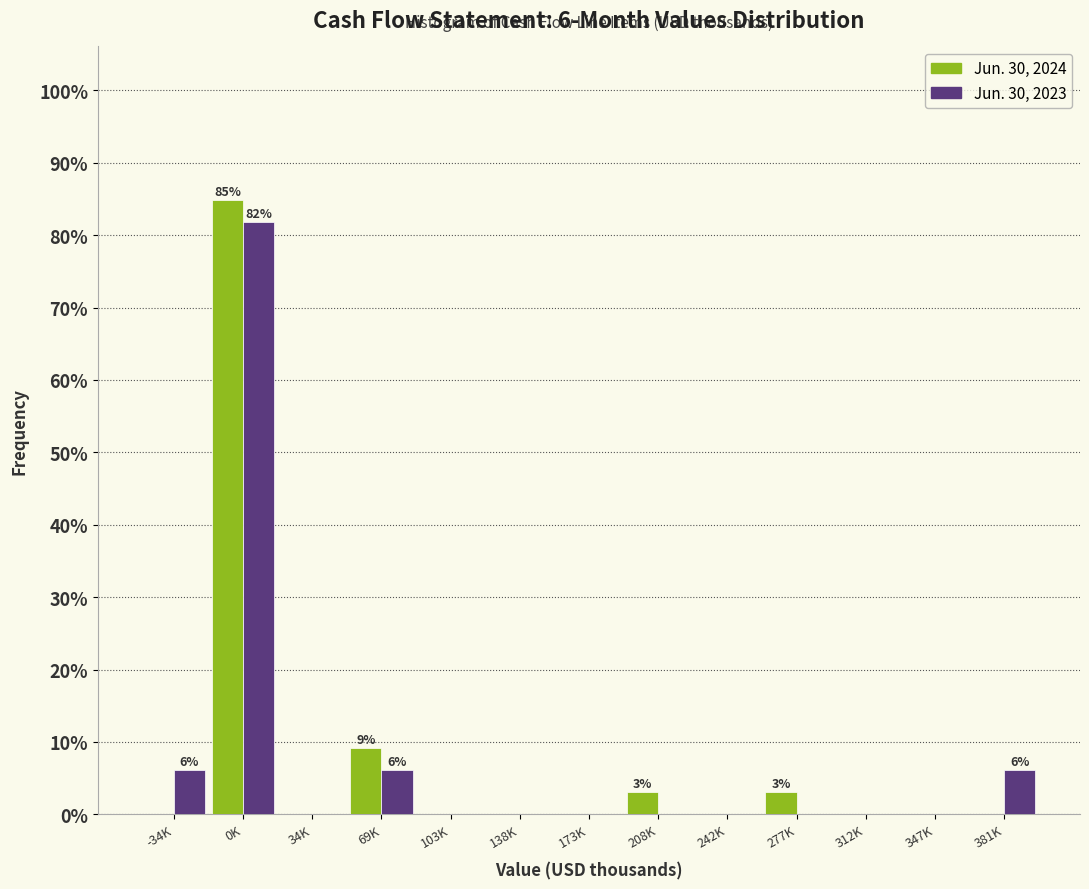

Reading left to right, extract all data points from this chart.

Jun. 30, 2024: -34K=0.0	0K=84.8	34K=0.0	69K=9.1	103K=0.0	138K=0.0	173K=0.0	208K=3.0	242K=0.0	277K=3.0	312K=0.0	347K=0.0	381K=0.0
Jun. 30, 2023: -34K=6.1	0K=81.8	34K=0.0	69K=6.1	103K=0.0	138K=0.0	173K=0.0	208K=0.0	242K=0.0	277K=0.0	312K=0.0	347K=0.0	381K=6.1